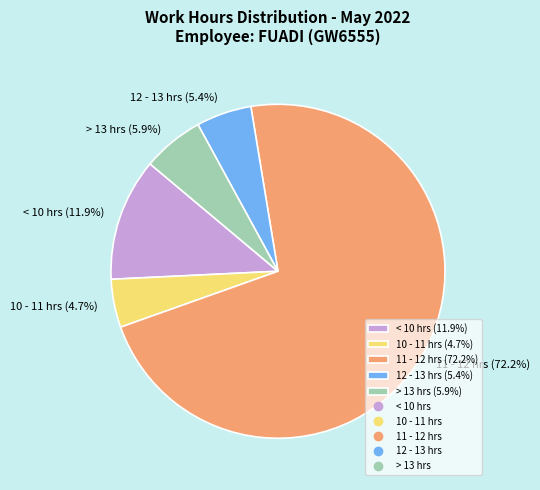

Which category accounts for the majority?

11 - 12 hrs (72.2%)